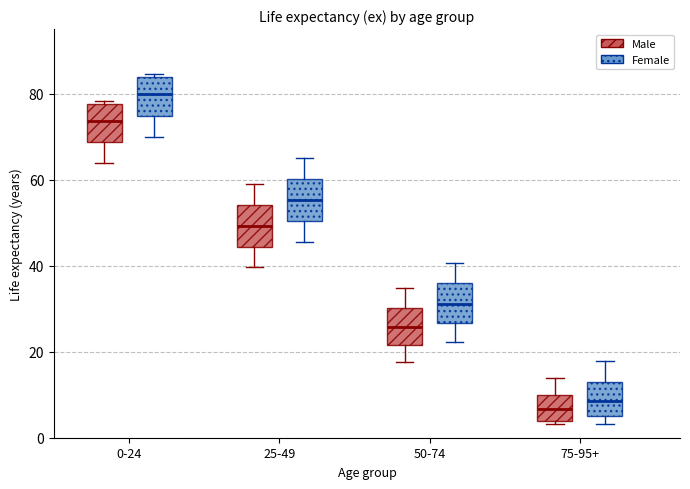

Where does the median line of the box for 75-95+ (Female) sit on the y-axis? The values are not printed on the chart, so give them approximately, as read against the axis.

8